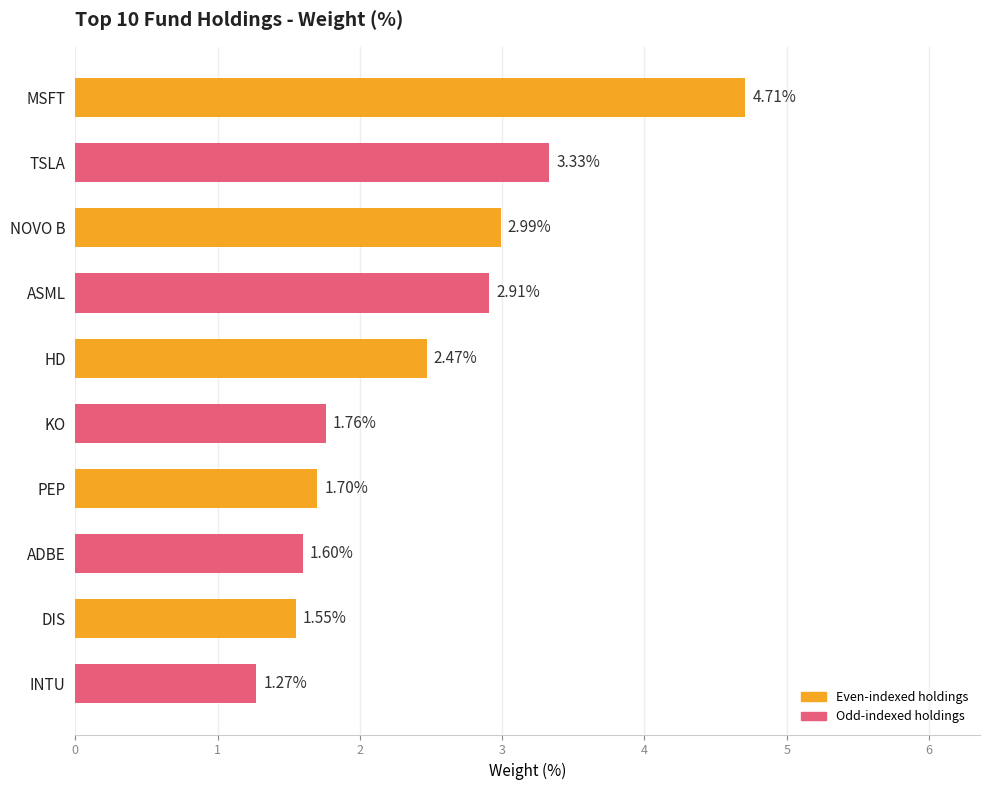

Which category has the highest value across all series?

MSFT